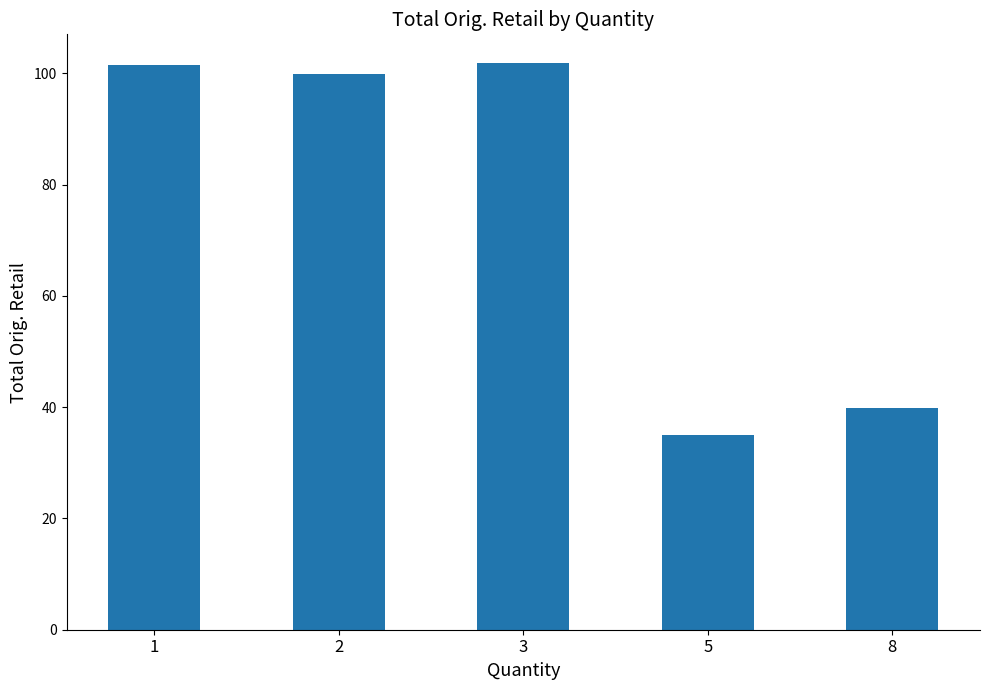

Reading right to left, what are all the values shown in this chart?

39.9	35.0	101.9	99.9	101.4